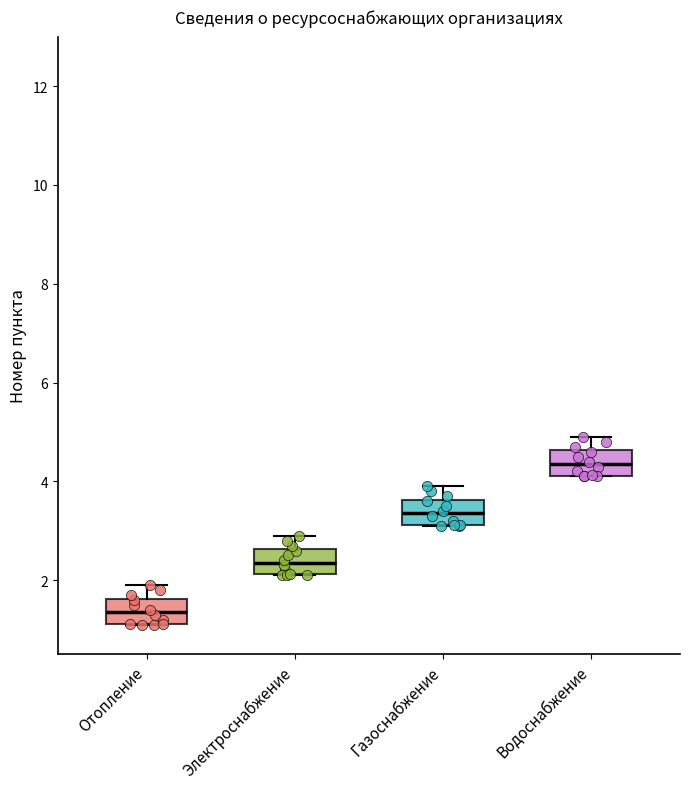

Reading left to right, read every box against the y-axis: the position of its median line, the range the box covers, and the ends of its whiskers. The values are not printed on the chart, so give them approximately, as read against the axis.

Отопление: median 1.4, box 1.2 to 1.6, whiskers 1.2 to 2.0
Электроснабжение: median 2.4, box 2.2 to 2.6, whiskers 2.2 to 3.0
Газоснабжение: median 3.4, box 3.2 to 3.6, whiskers 3.2 to 4.0
Водоснабжение: median 4.4, box 4.2 to 4.6, whiskers 4.2 to 5.0